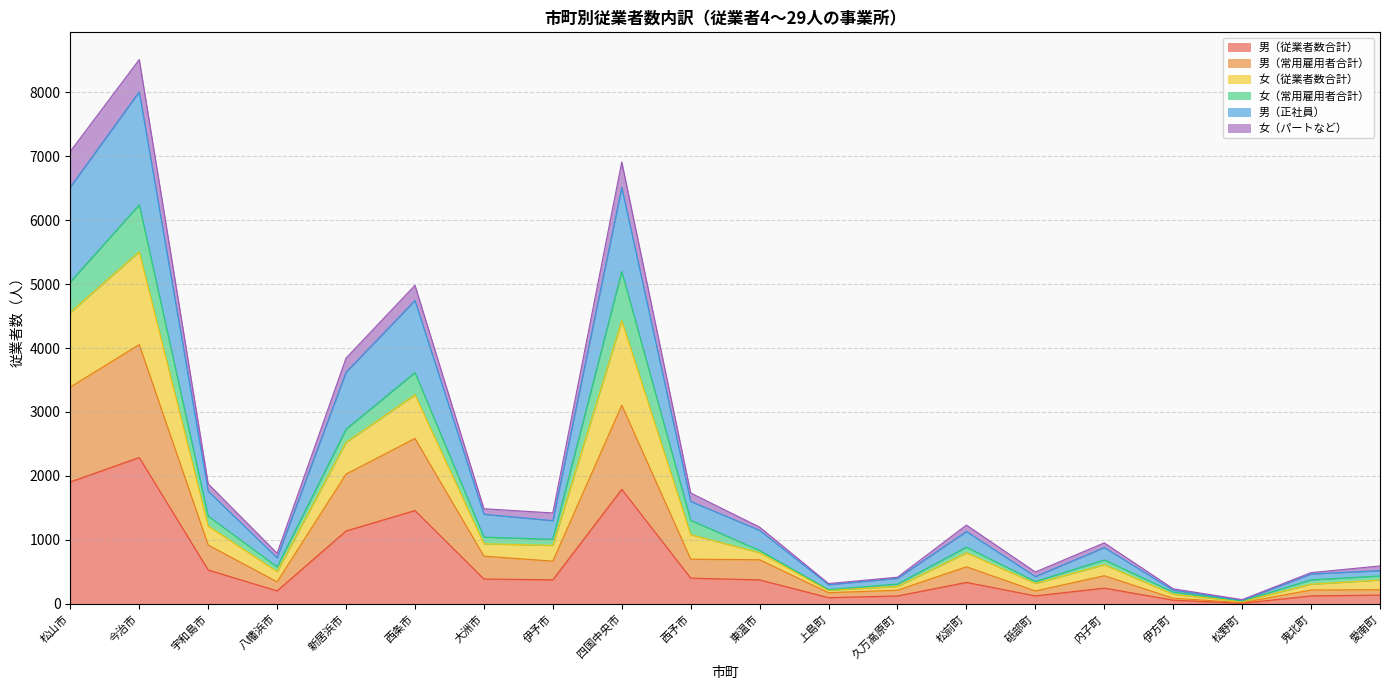

Does the chart display data point markers on the line(s)?

No